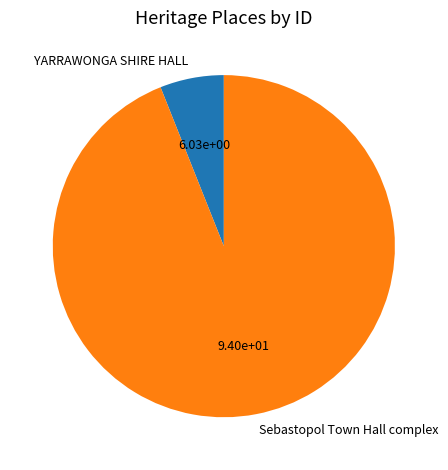

How many segments does this pie chart have?

2